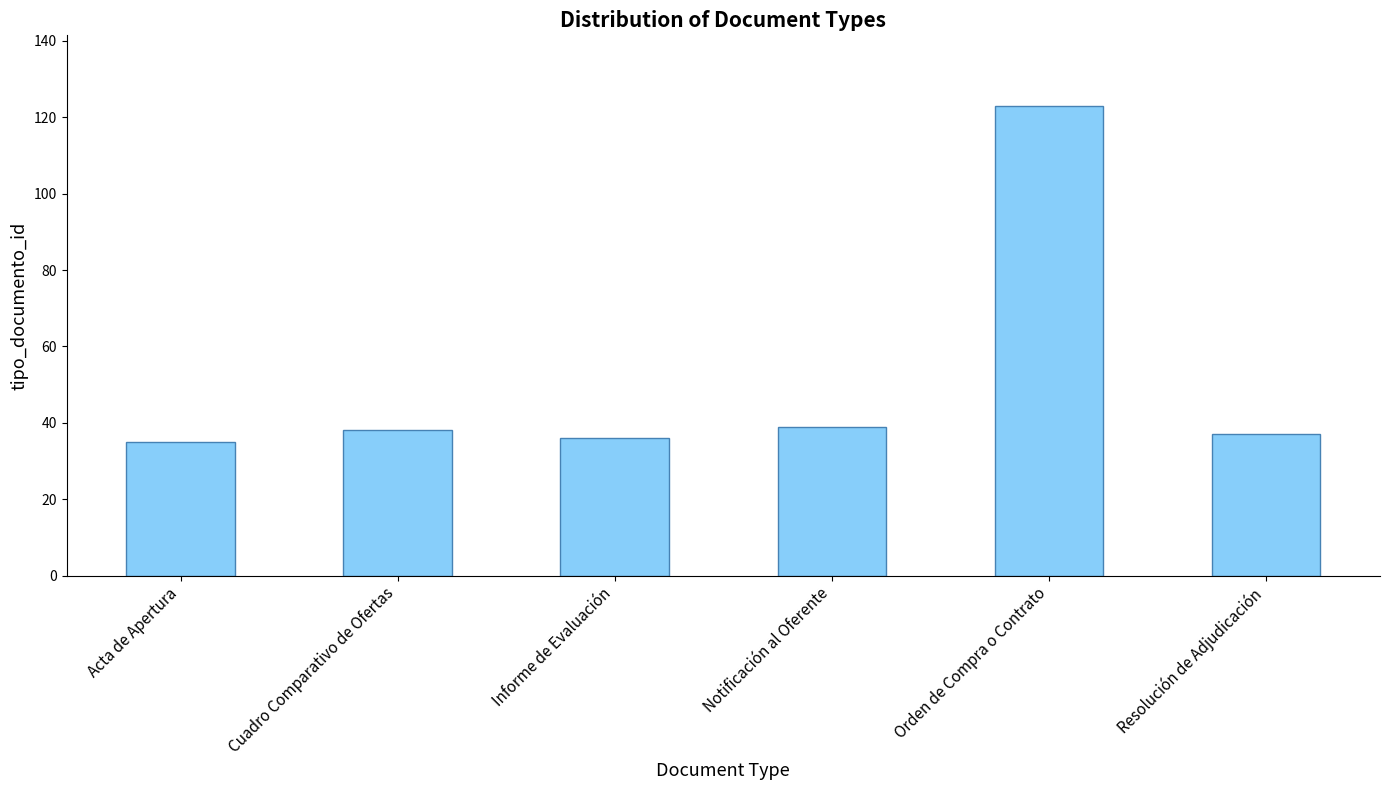

What is the ratio of the value at Acta de Apertura to the value at Orden de Compra o Contrato?

0.3